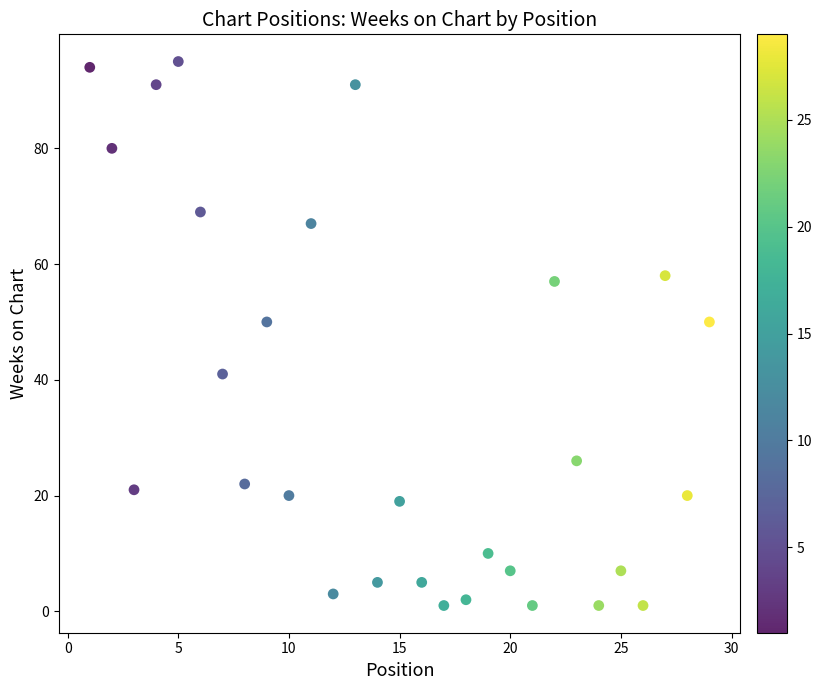

What is the range of Y values (max minus min)?

94